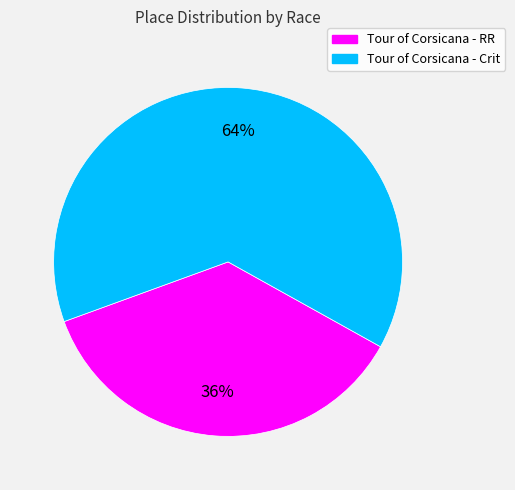

To the nearest percent, what is the combined percentage of Tour of Corsicana - RR and Tour of Corsicana - Crit?

100%